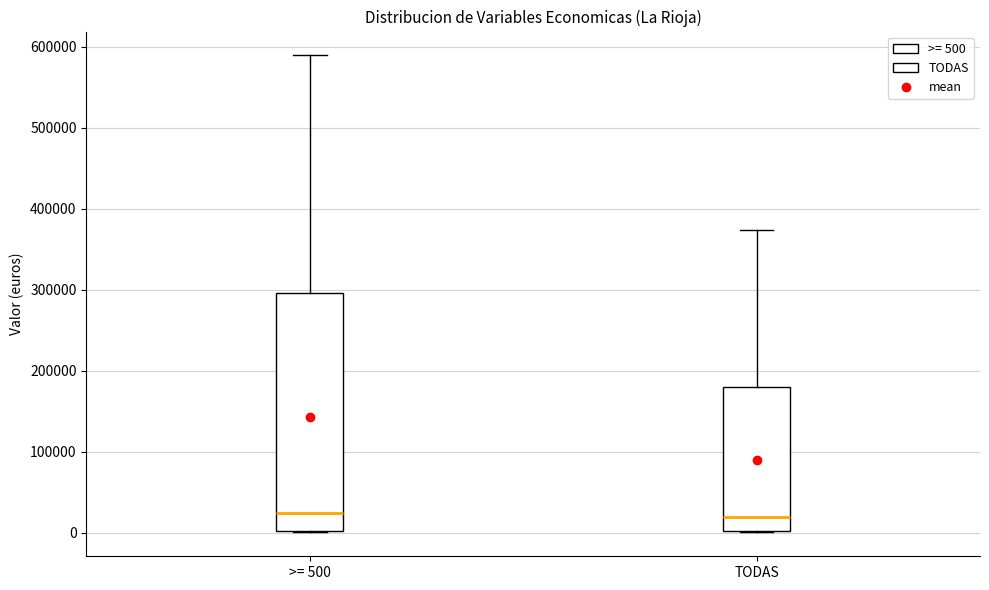

Reading left to right, read every box against the y-axis: the position of its median line, the range the box covers, and the ends of its whiskers. The values are not printed on the chart, so give them approximately, as read against the axis.

>= 500: median 20000, box 0 to 300000, whiskers 0 to 590000
TODAS: median 20000, box 0 to 180000, whiskers 0 to 370000